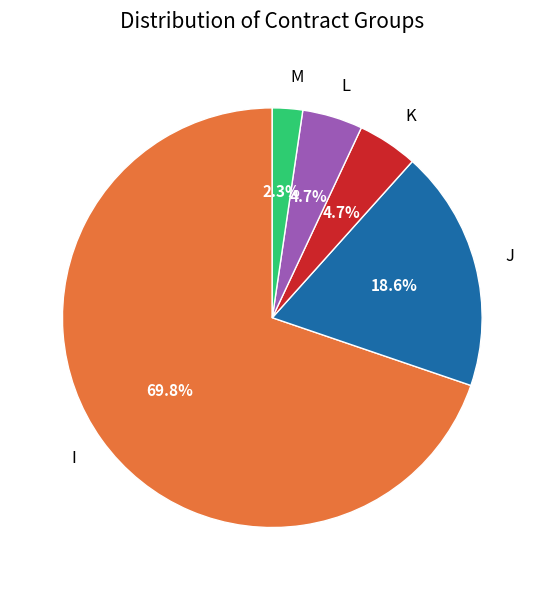

The I slice represents 61% of the pie. True or false?

False